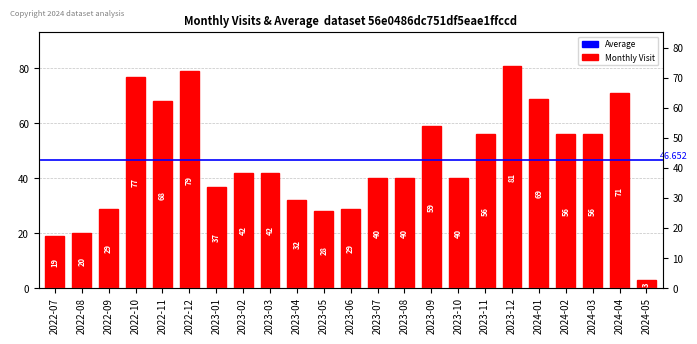

Read the value at 2023-01.

37